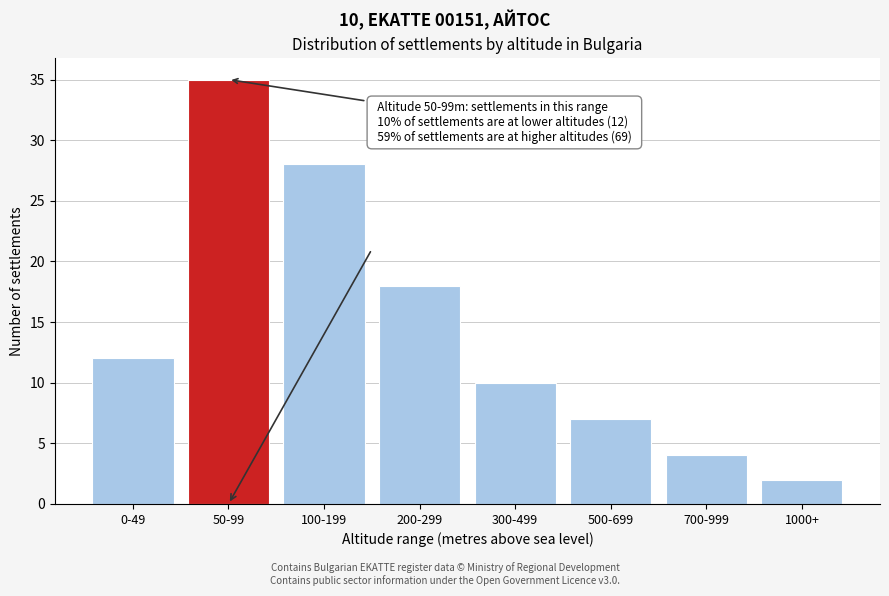

Reading right to left, transcribe all the data shown in this chart.

2	4	7	10	18	28	35	12